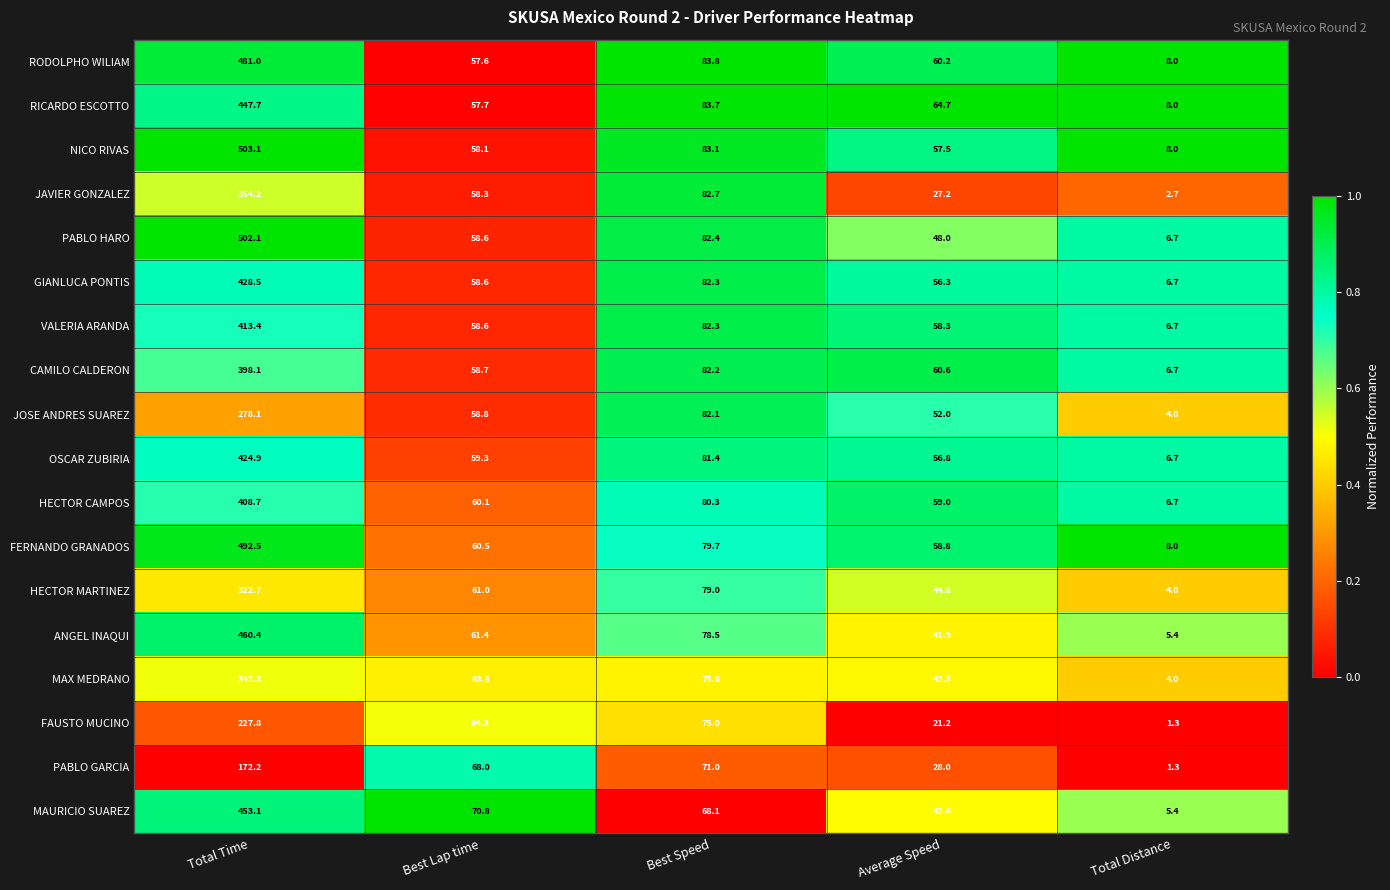

Which category has the highest value in the HECTOR CAMPOS series?

Total Time